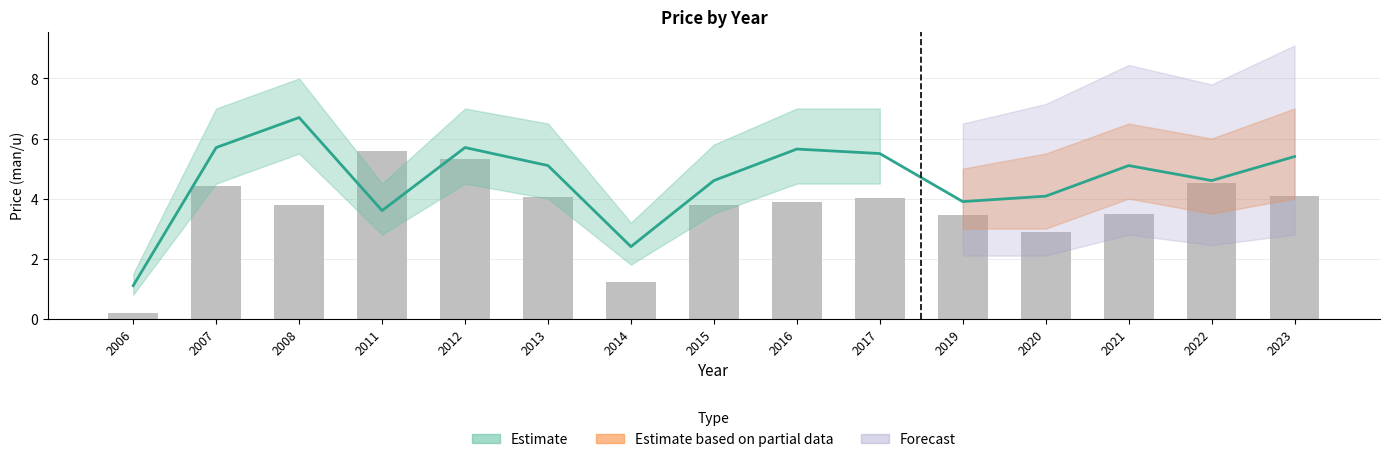

What is the difference between the second highest and second lowest values in the Estimate_upper series?

3.8